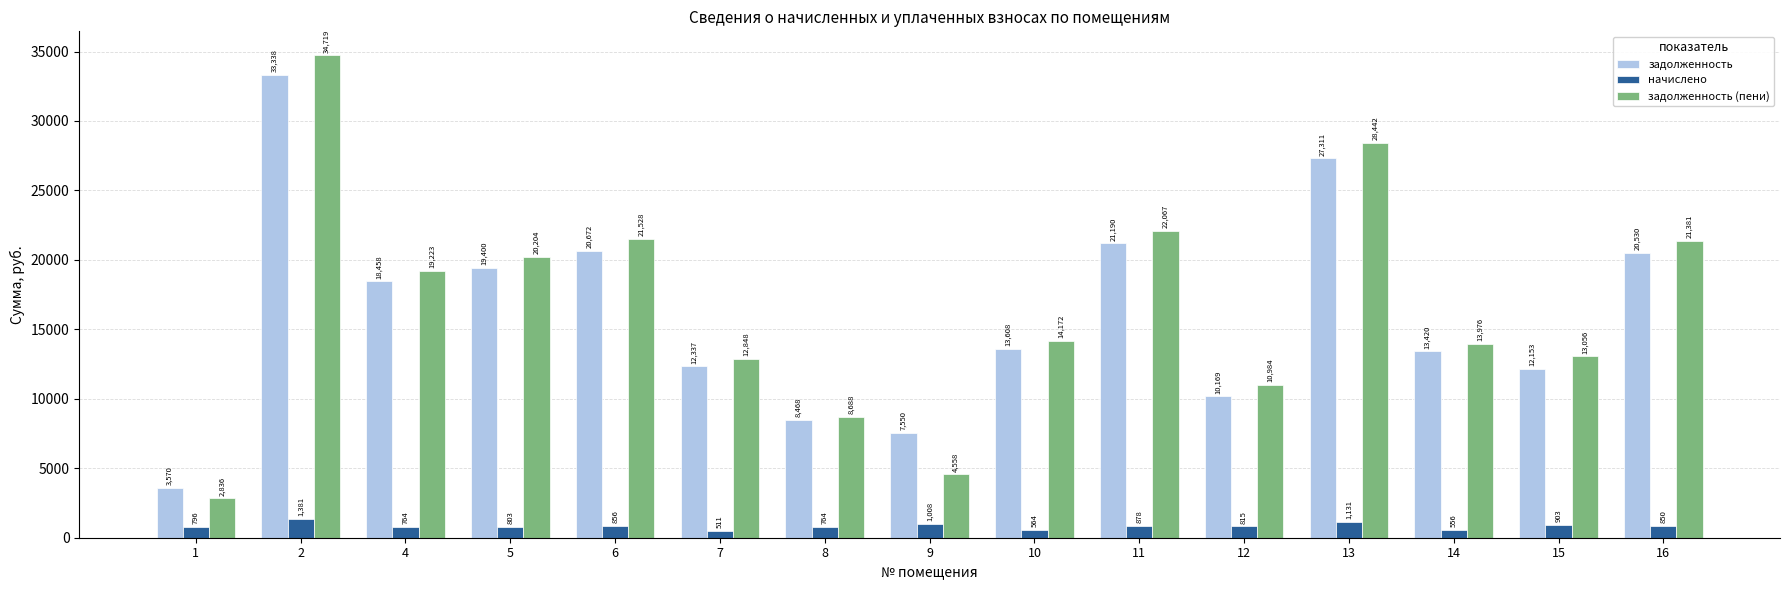

What is the spread (max minus min) of values at 1?

2774.8